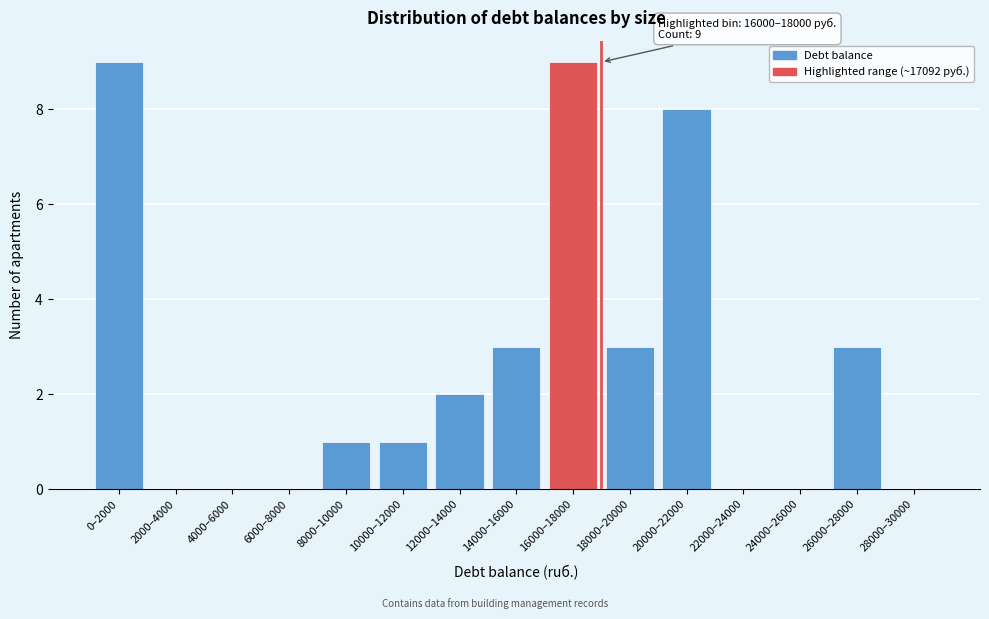

Reading left to right, list all the values displayed in this chart.

0–2000=9	2000–4000=0	4000–6000=0	6000–8000=0	8000–10000=1	10000–12000=1	12000–14000=2	14000–16000=3	16000–18000=9	18000–20000=3	20000–22000=8	22000–24000=0	24000–26000=0	26000–28000=3	28000–30000=0